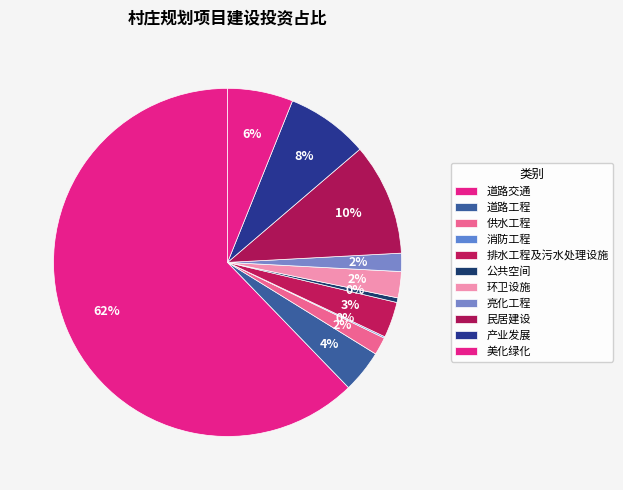

What percentage is the 美化绿化 slice, to the nearest percent?

6%